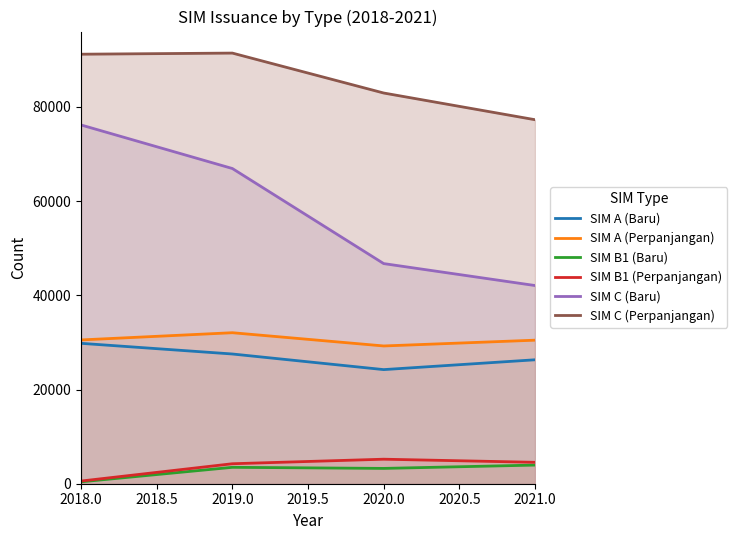

How many distinct data groups are displayed?

6